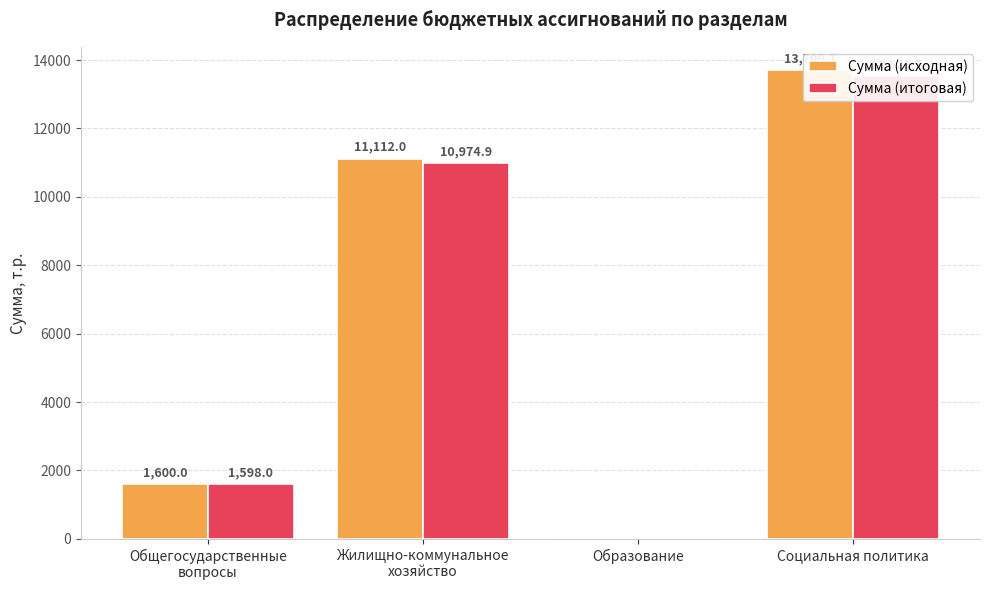

At which category is the sum across all series the highest?

Социальная политика